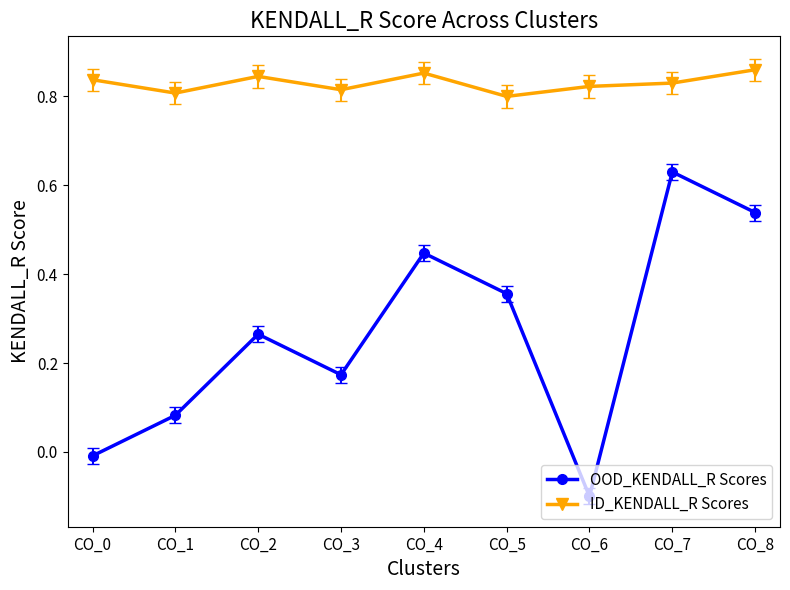

What is the difference between the maximum and minimum values in the OOD_KENDALL_R Scores series?

0.7